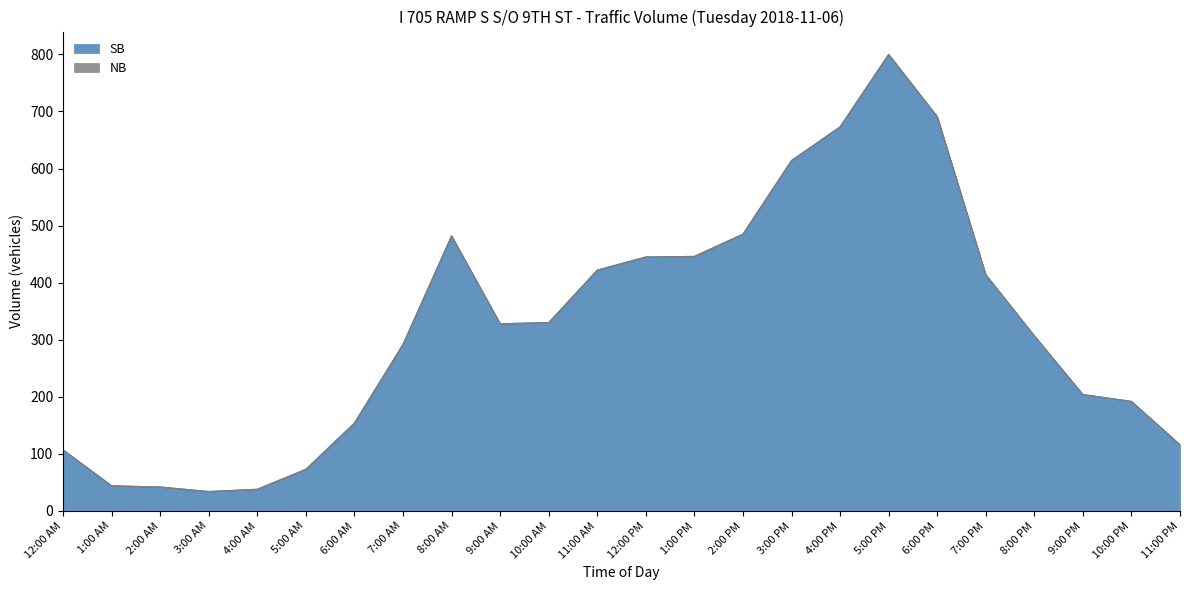

How many lines are shown in the chart?

2